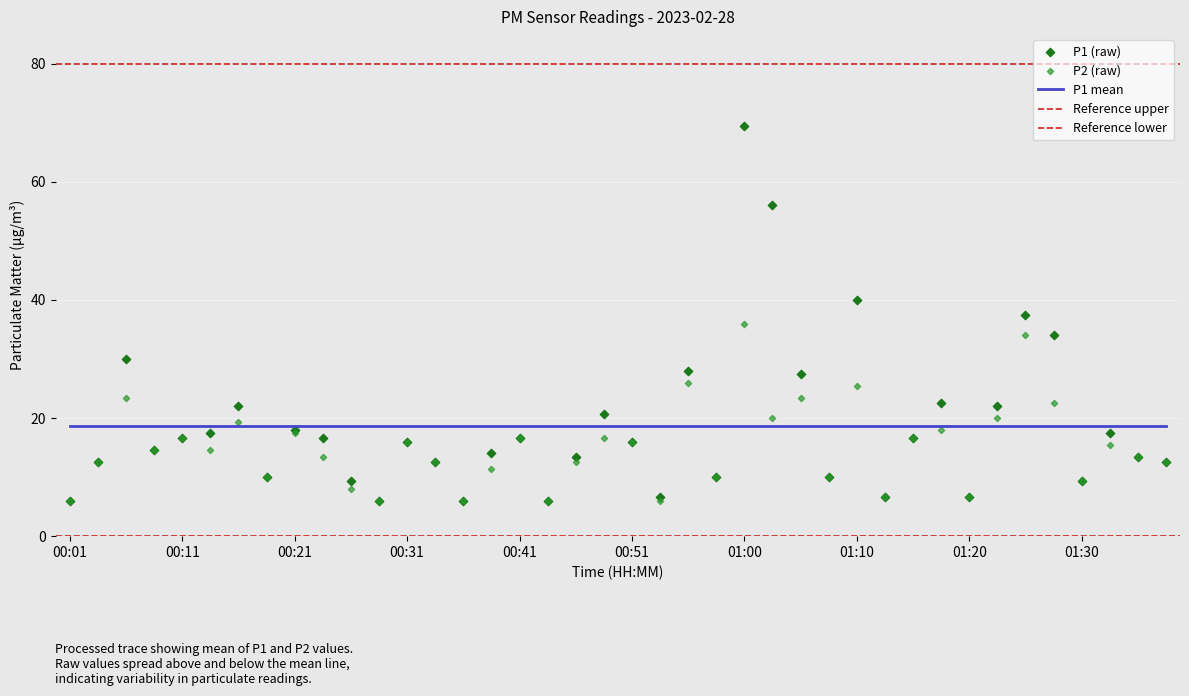

Which series reaches the maximum Y coordinate?

P1